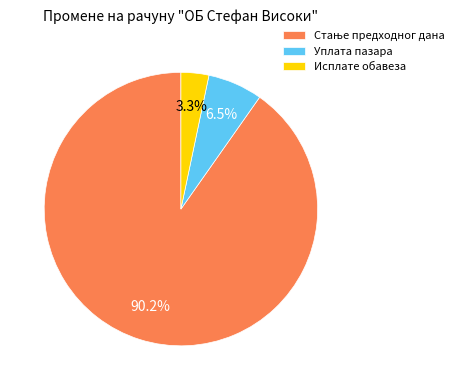

Between Уплата пазара and Исплате обавеза, which is larger?

Уплата пазара